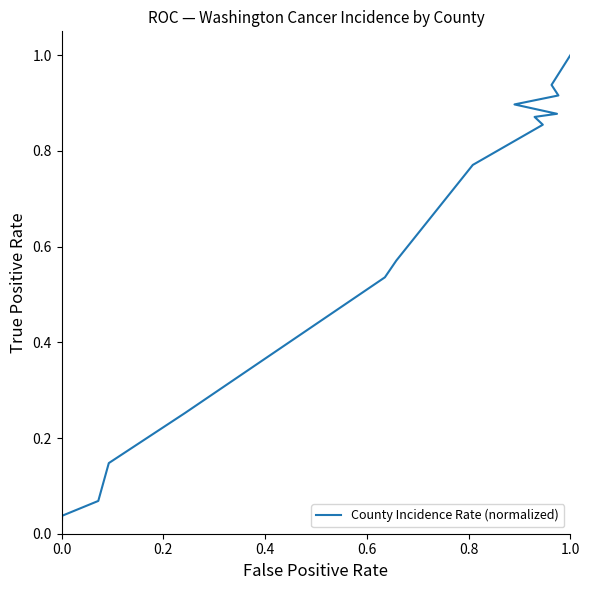

What is the label of the 6th point from the right?

11